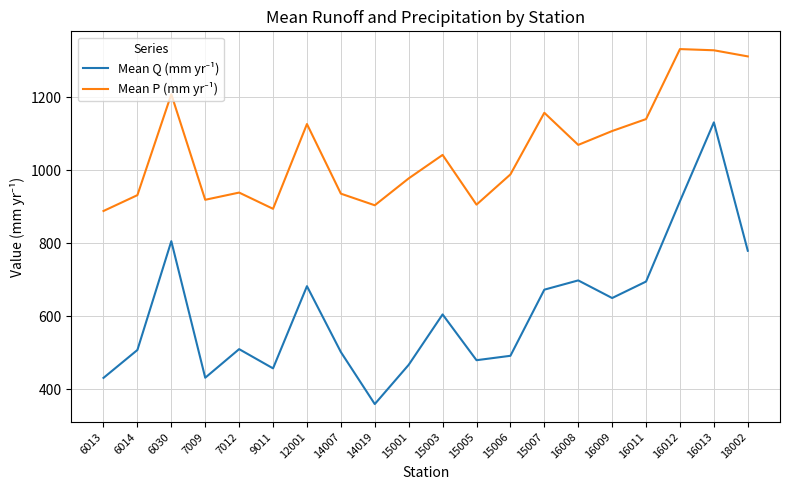

What is the spread (max minus min) of values at 15005?

426.4